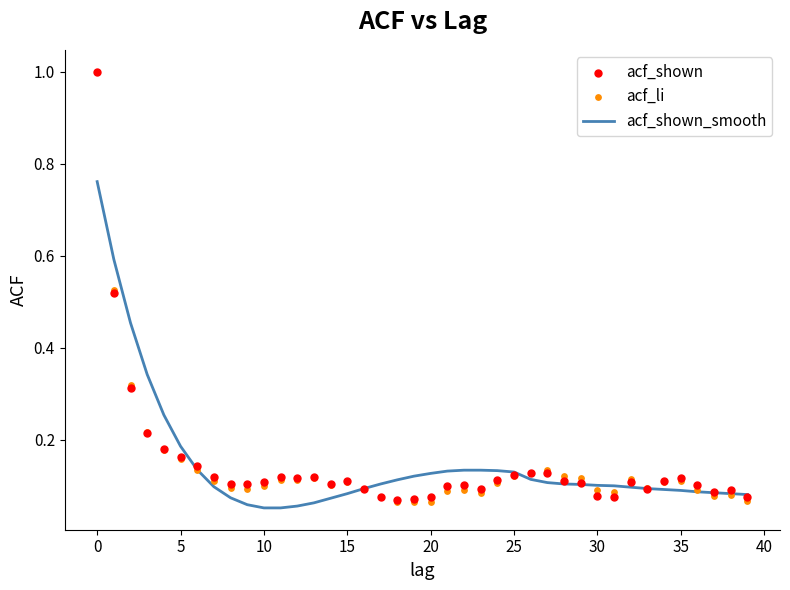

Which series reaches the minimum Y coordinate?

acf_shown_smooth